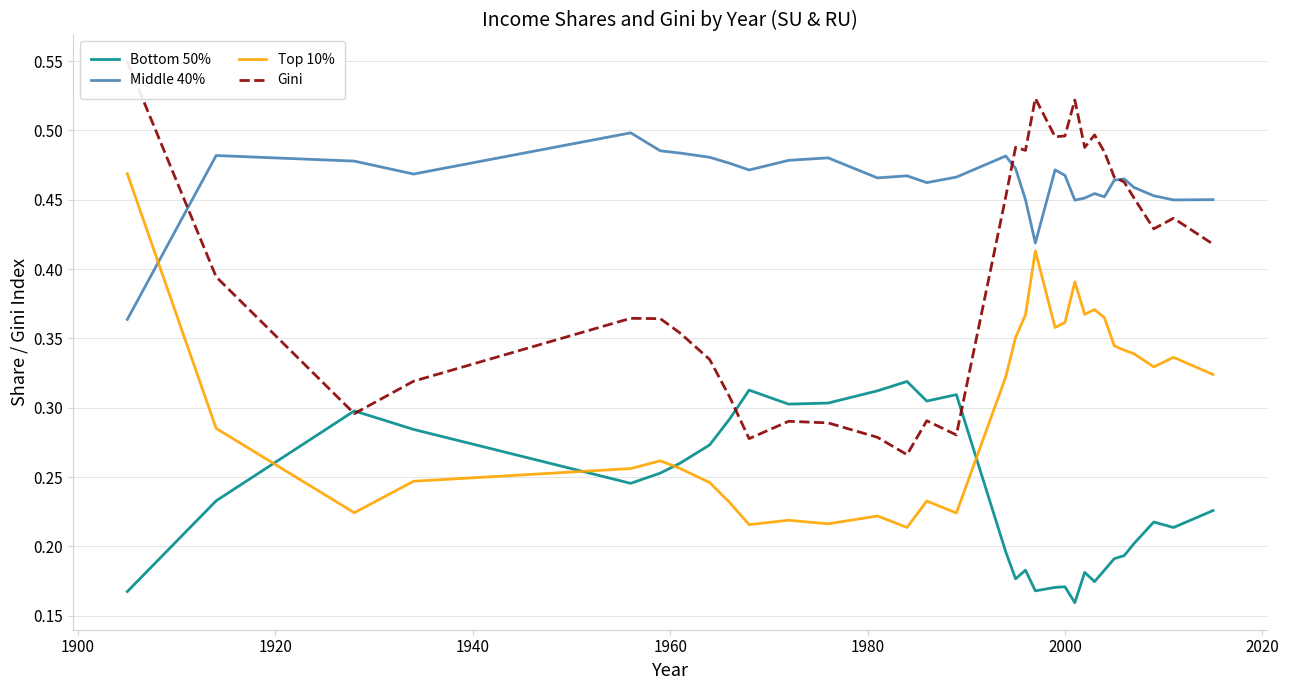

The value of Top 10% at 26 is 0.5. True or false?

False